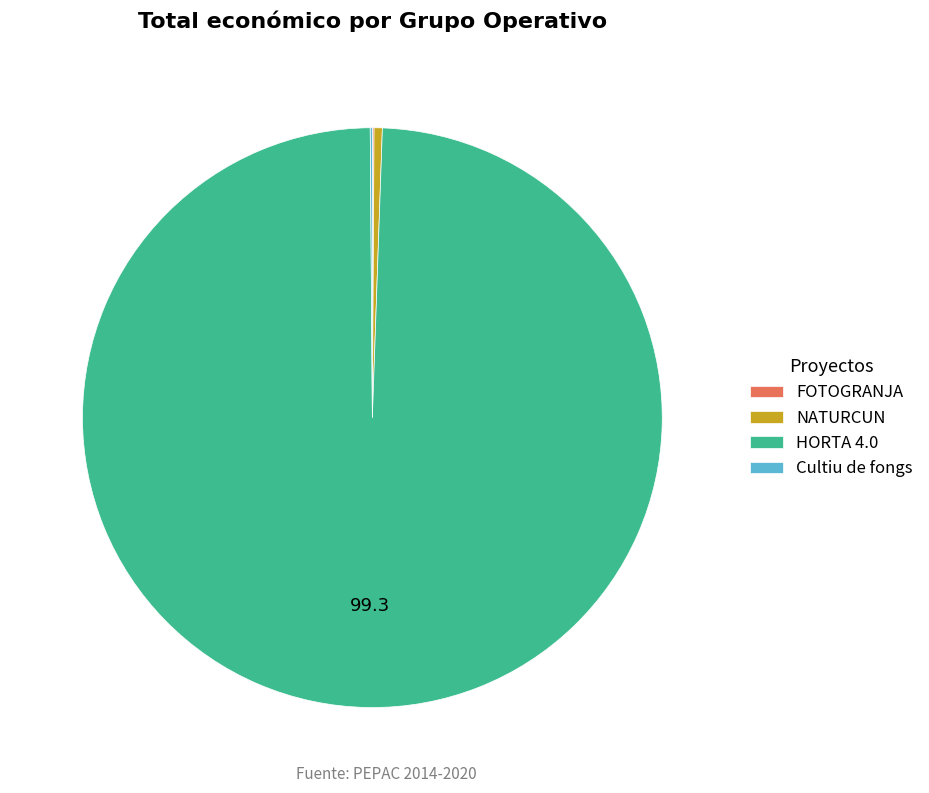

Which category has the biggest portion of the pie?

HORTA 4.0